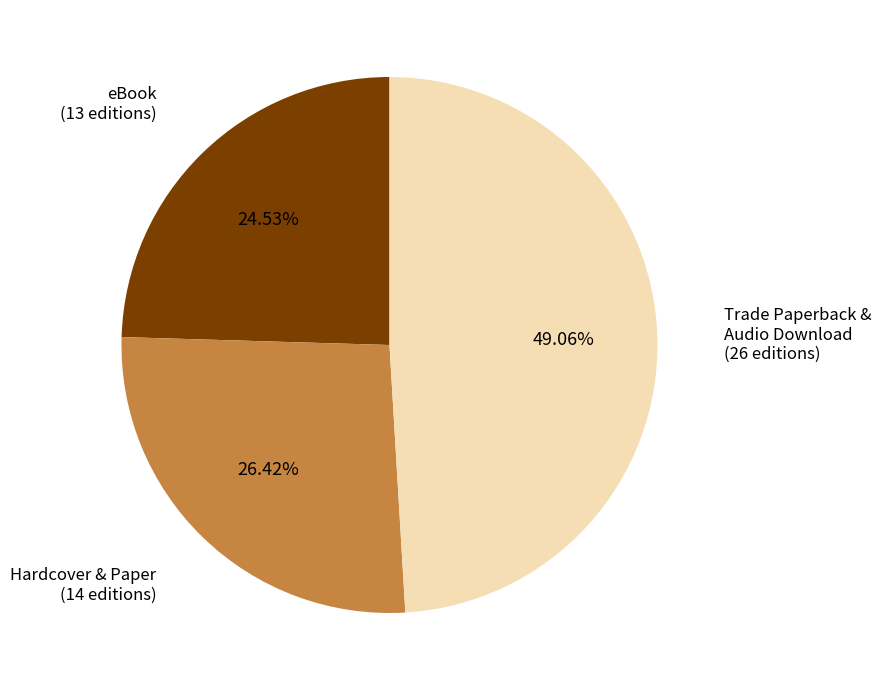

Is the sum of Trade Paperback & Audio Download (26 editions) and Hardcover & Paper (14 editions) greater than half?

Yes